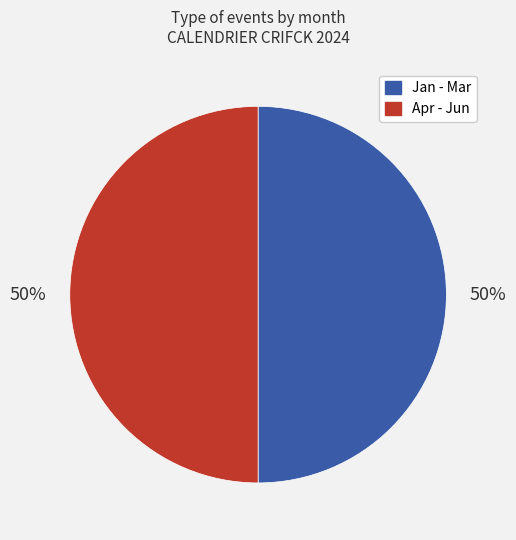

To the nearest percent, what is the average slice percentage?

50%